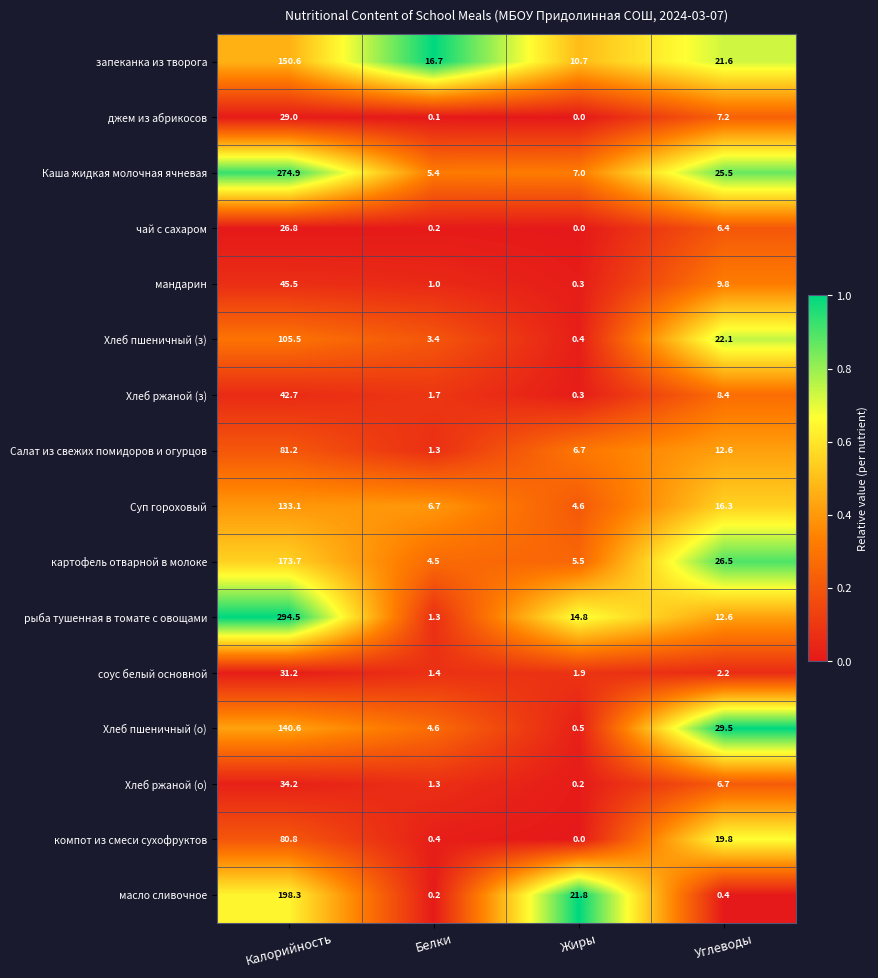

Which category has the lowest value in the чай с сахаром series?

Жиры